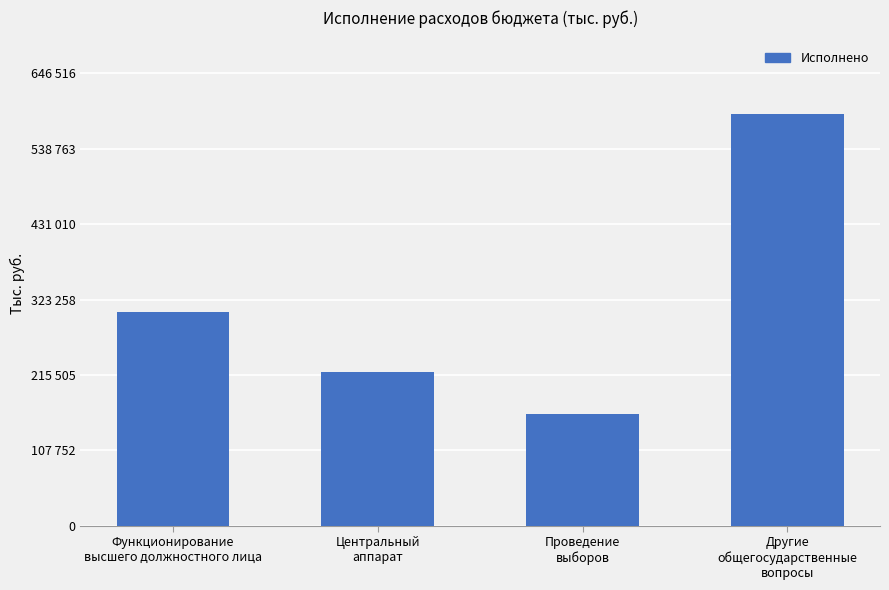

Reading left to right, transcribe all the data shown in this chart.

305968.8	219249.1	160000.0	587741.9